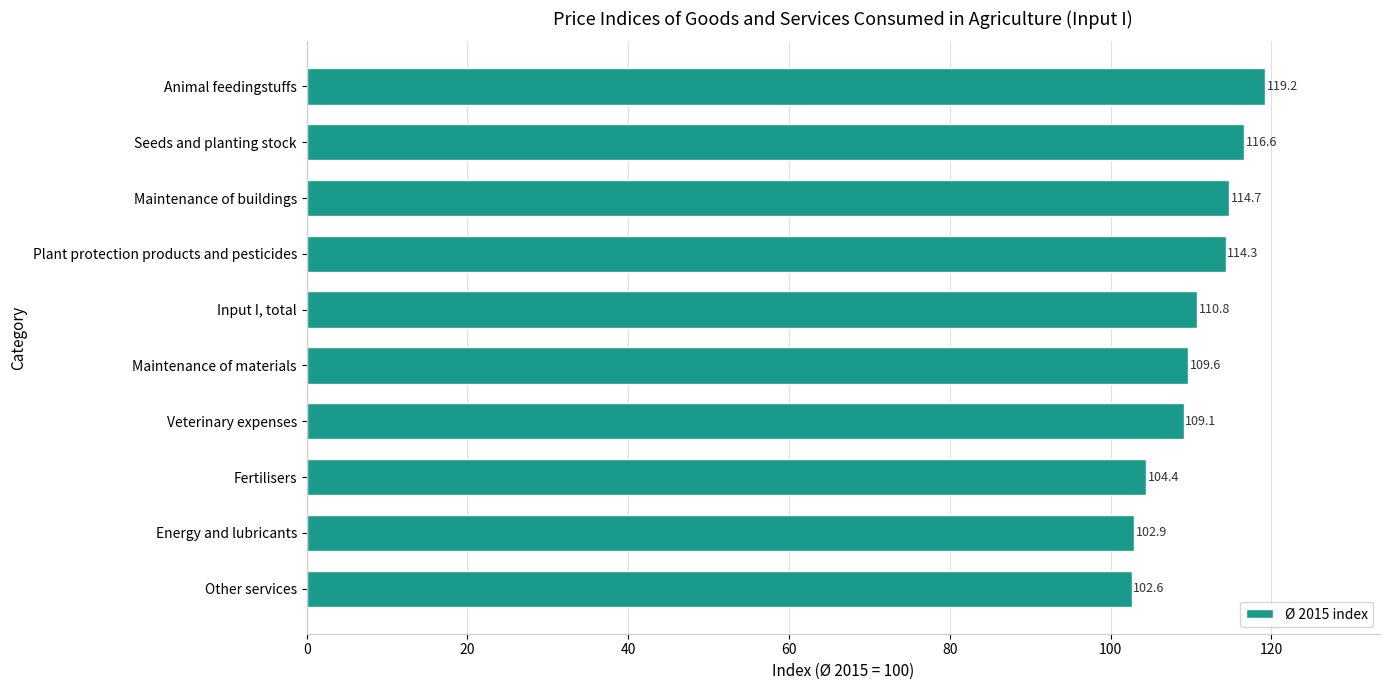

The value at Animal feedingstuffs is 119.2. True or false?

True